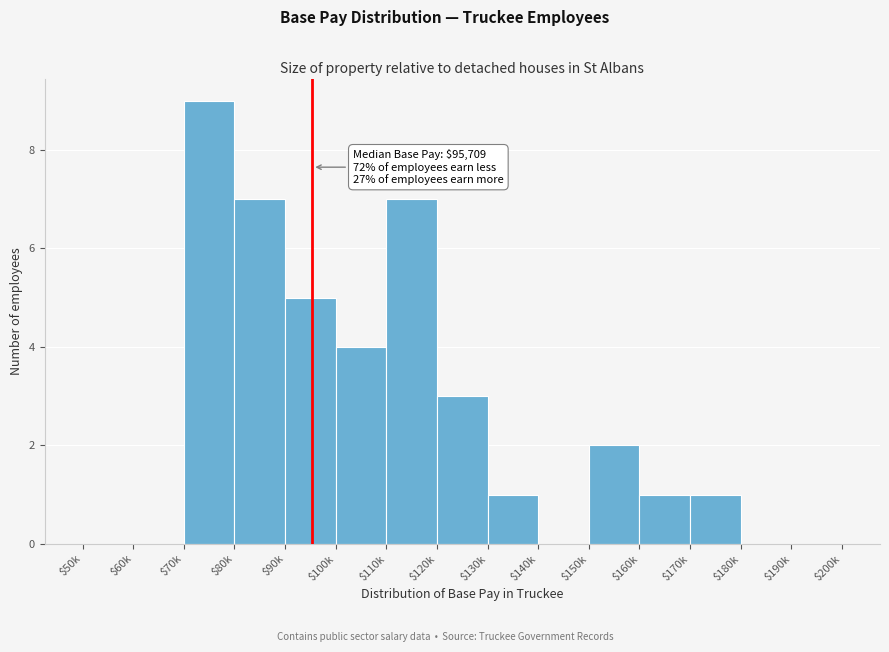

At which category does the chart reach its peak across all series?

$70k